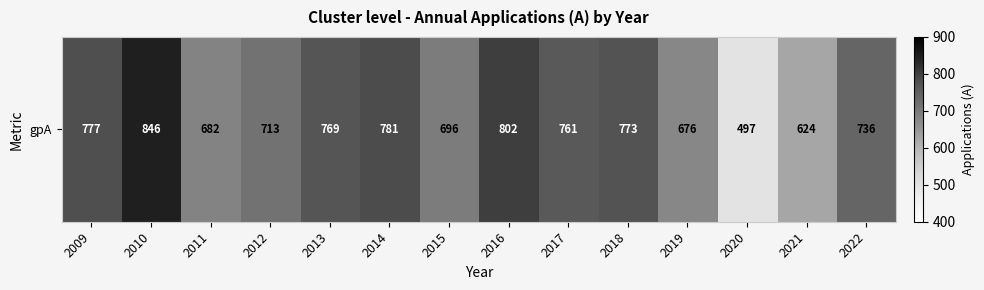

List the labels in order of value, largest first.

2010, 2016, 2014, 2009, 2018, 2013, 2017, 2022, 2012, 2015, 2011, 2019, 2021, 2020